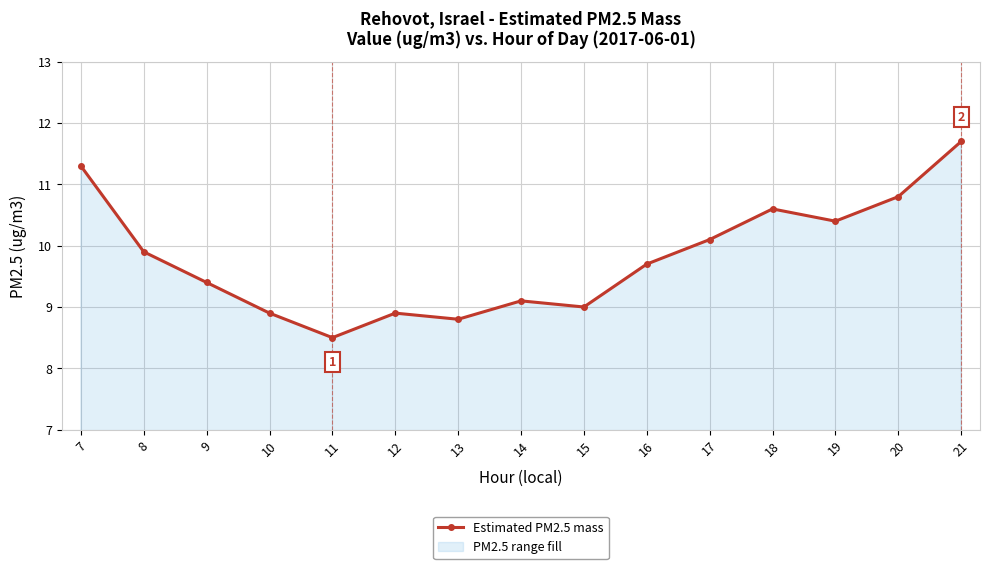

Where does the data first go above 9?

7